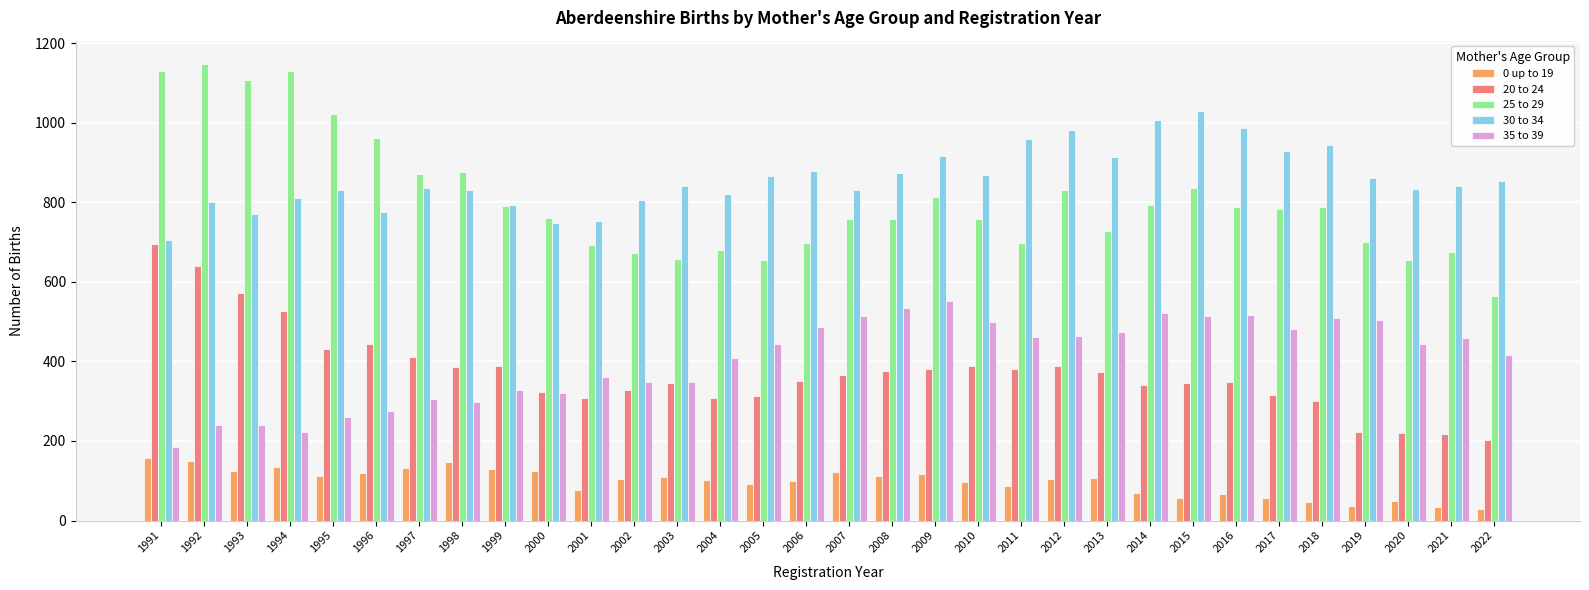

List the series in order of their peak value, lowest first.

0 up to 19, 35 to 39, 20 to 24, 30 to 34, 25 to 29